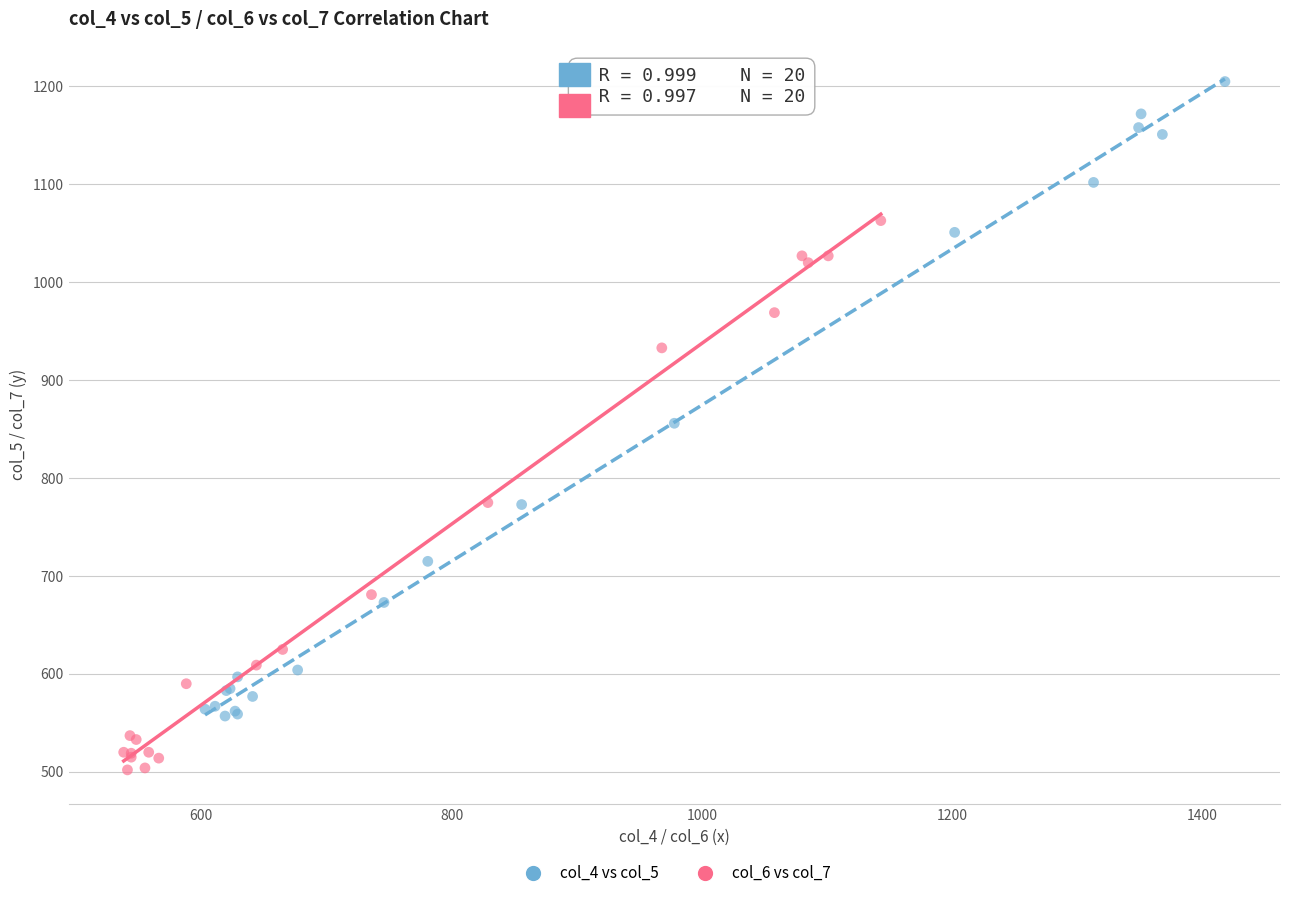

What are all the series names shown in the legend?

col_4 vs col_5, col_6 vs col_7